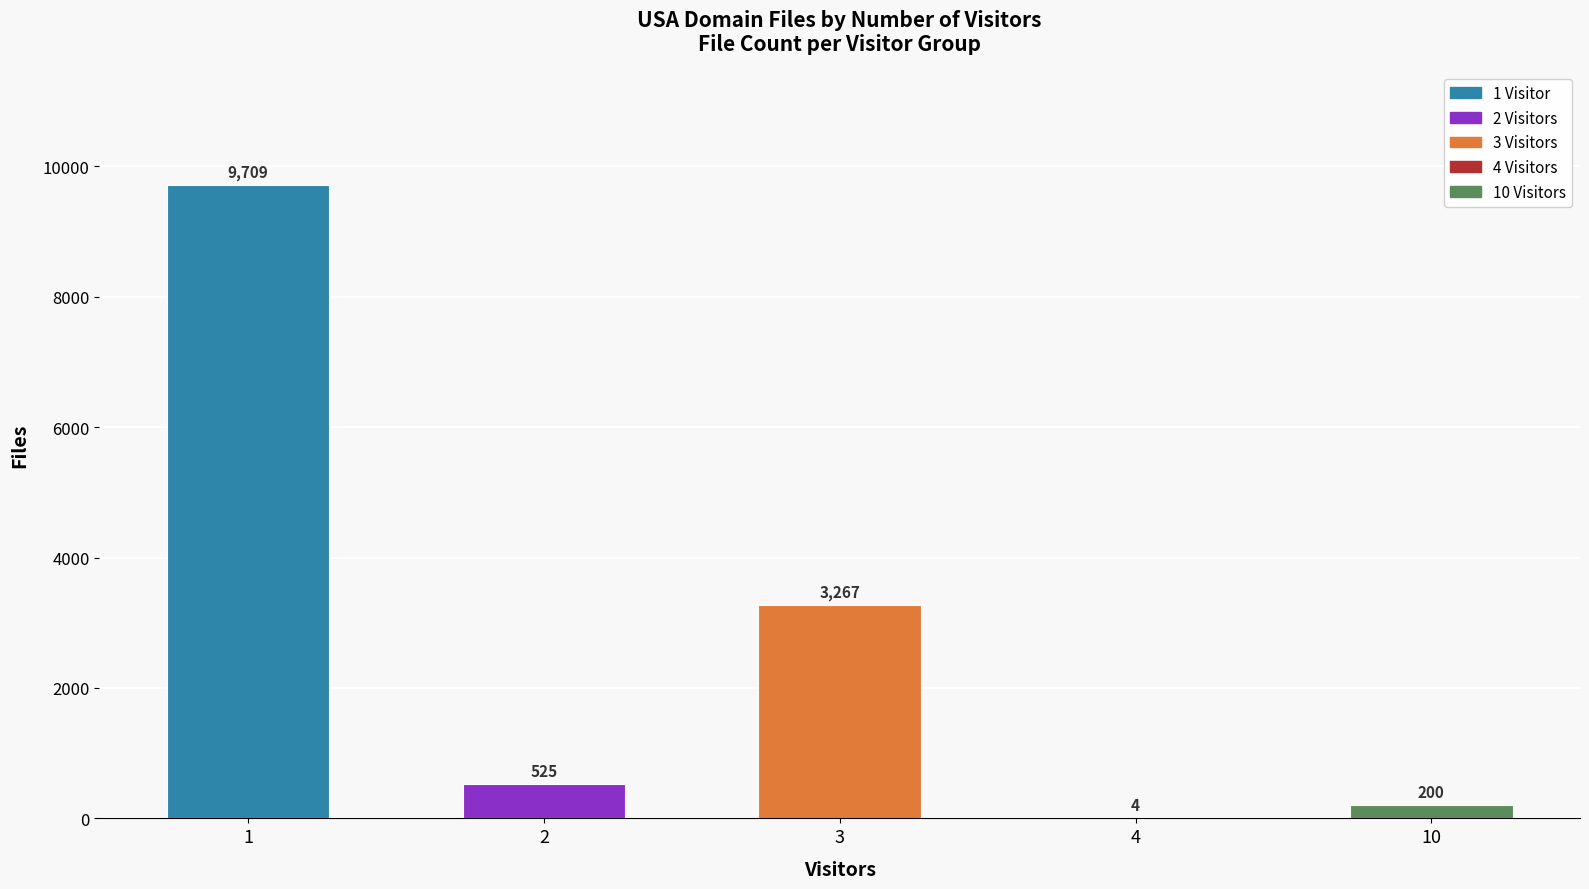

What is the sum of all values?

13705